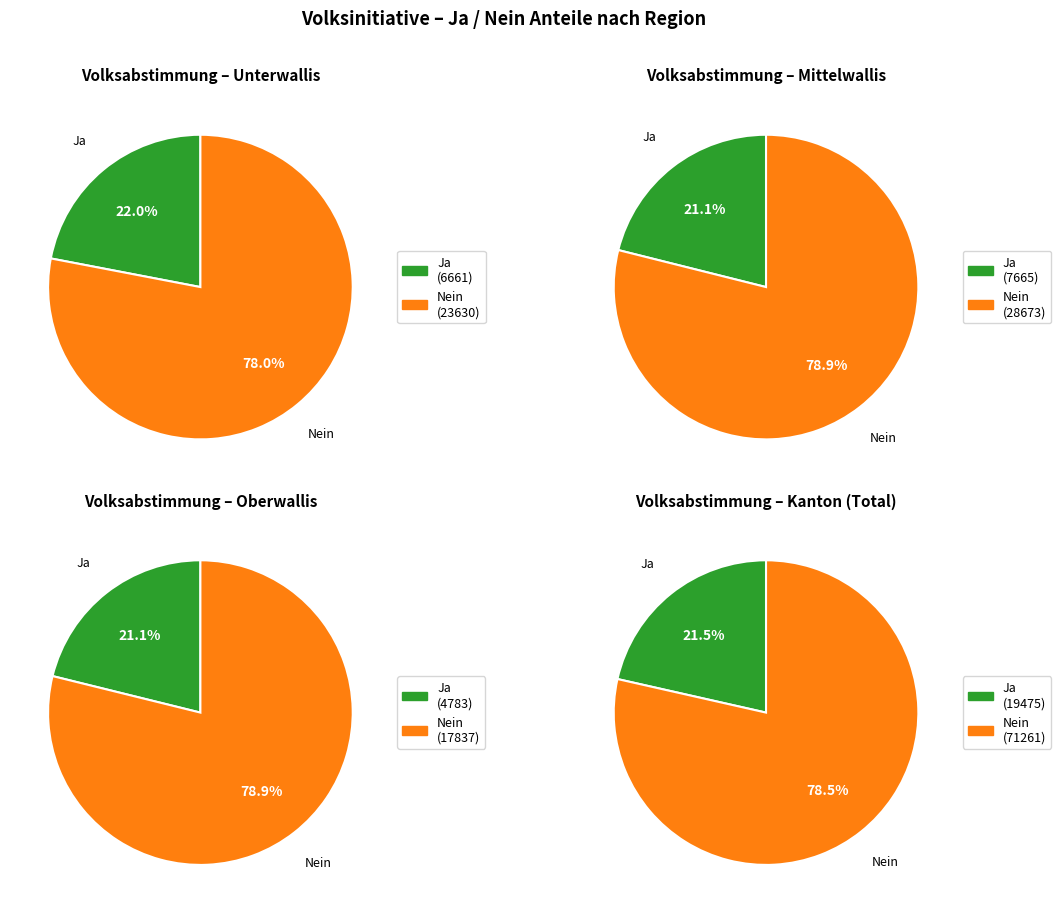

Which series has the largest range (max minus min)?

Nein